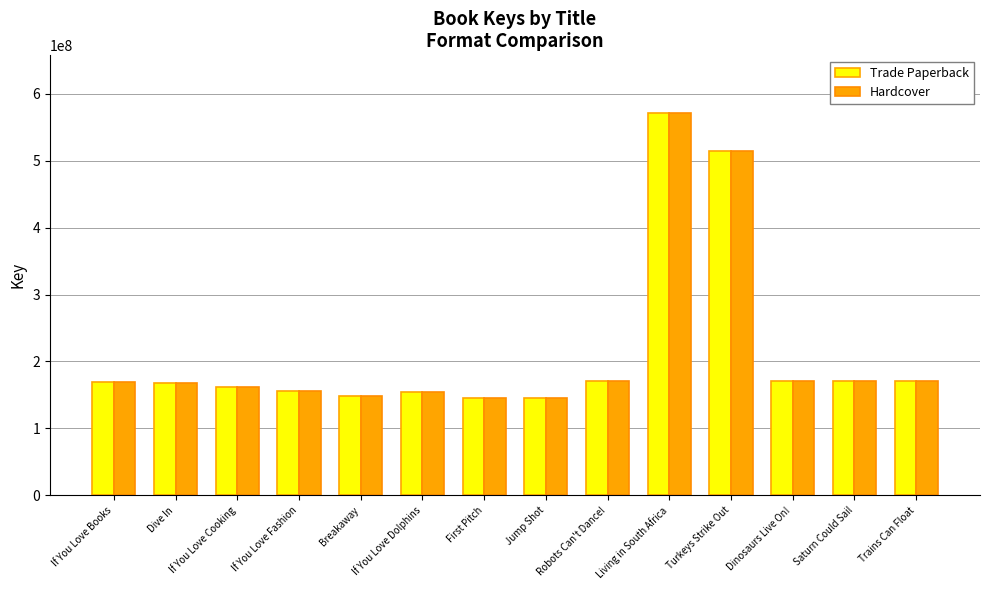

What is the sum of all Trade Paperback values?

3014243248